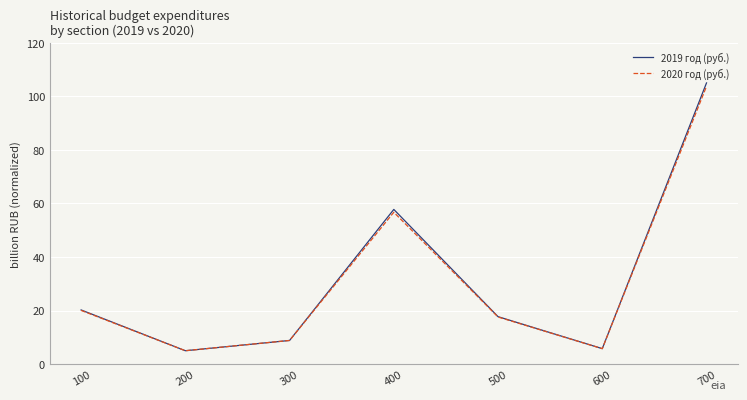

What is the total value across all series at 500?

35.3